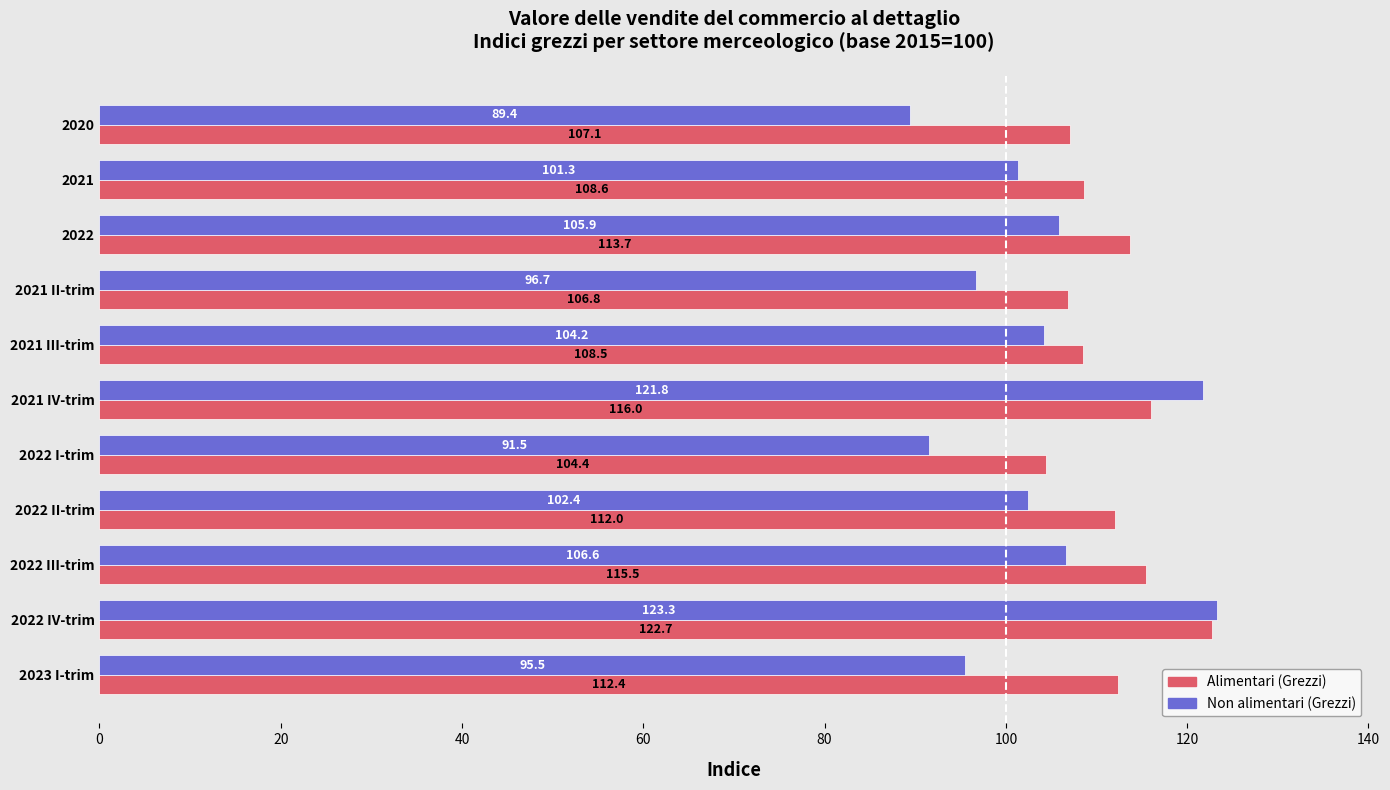

What is the total value across all series at 2022?

219.6